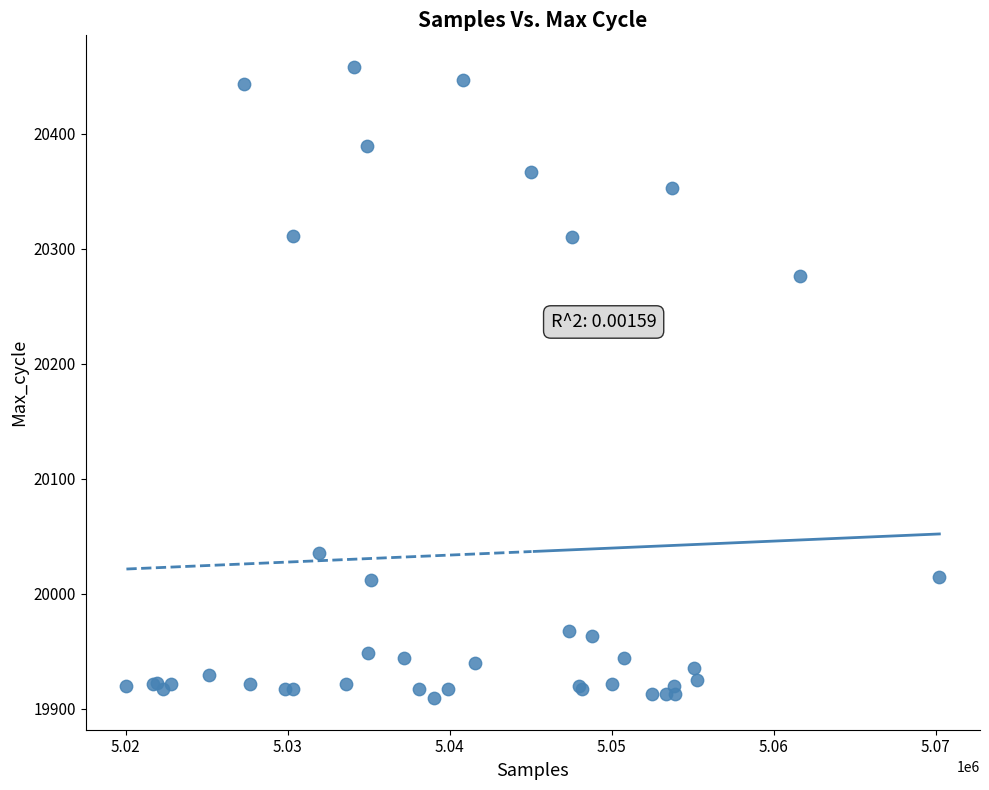

What Y value in the scatter plot is closest to 20183?

20276